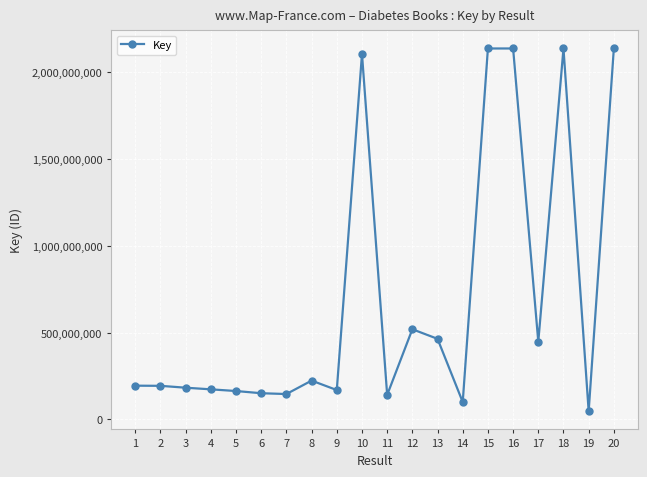

What is the minimum value shown in the chart?

47282373